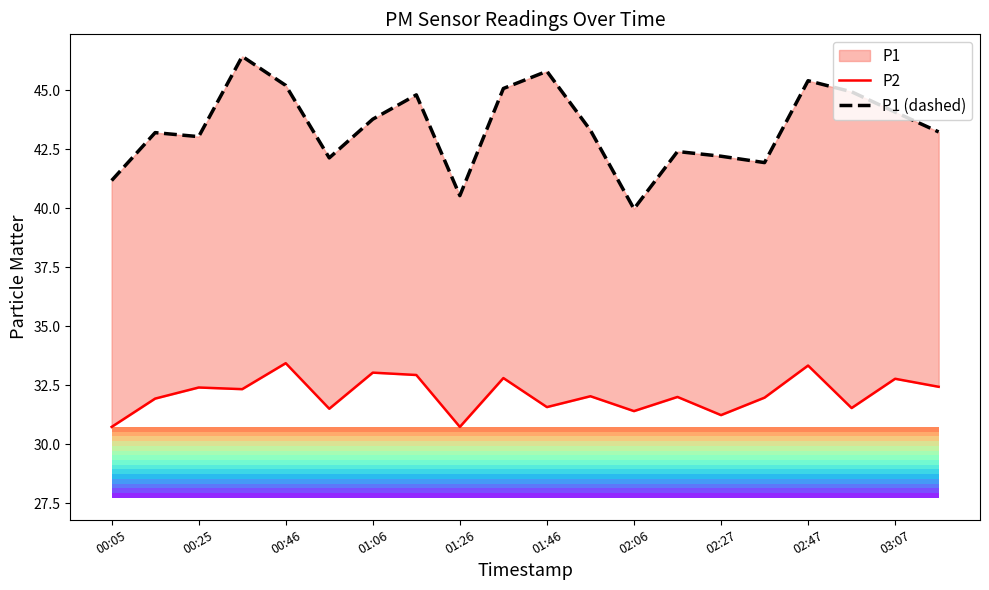

What is the difference between the highest and lowest values at 02:47?

12.1